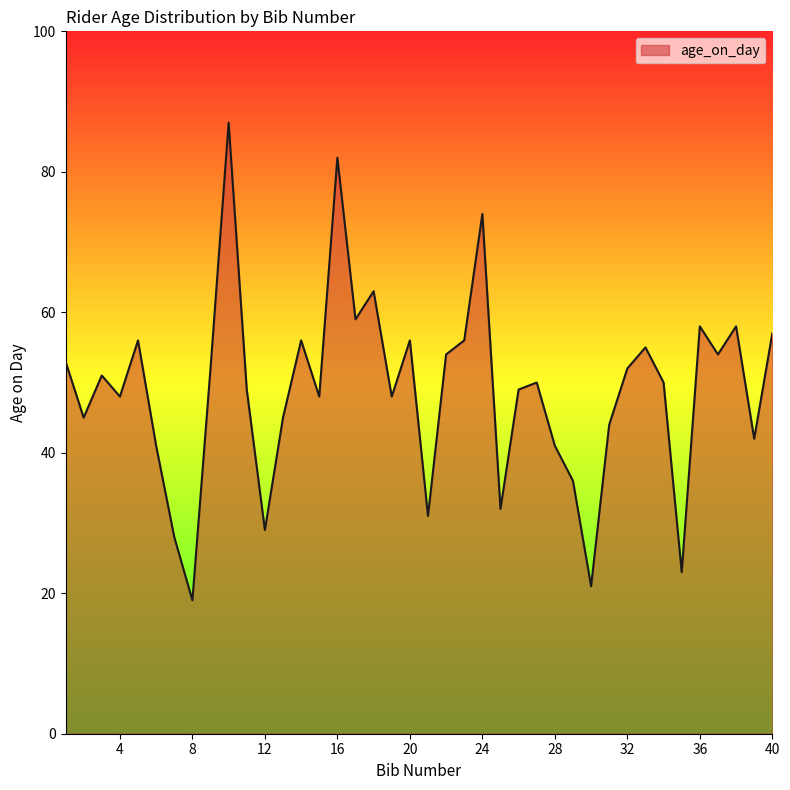

What is the greatest value displayed?

87